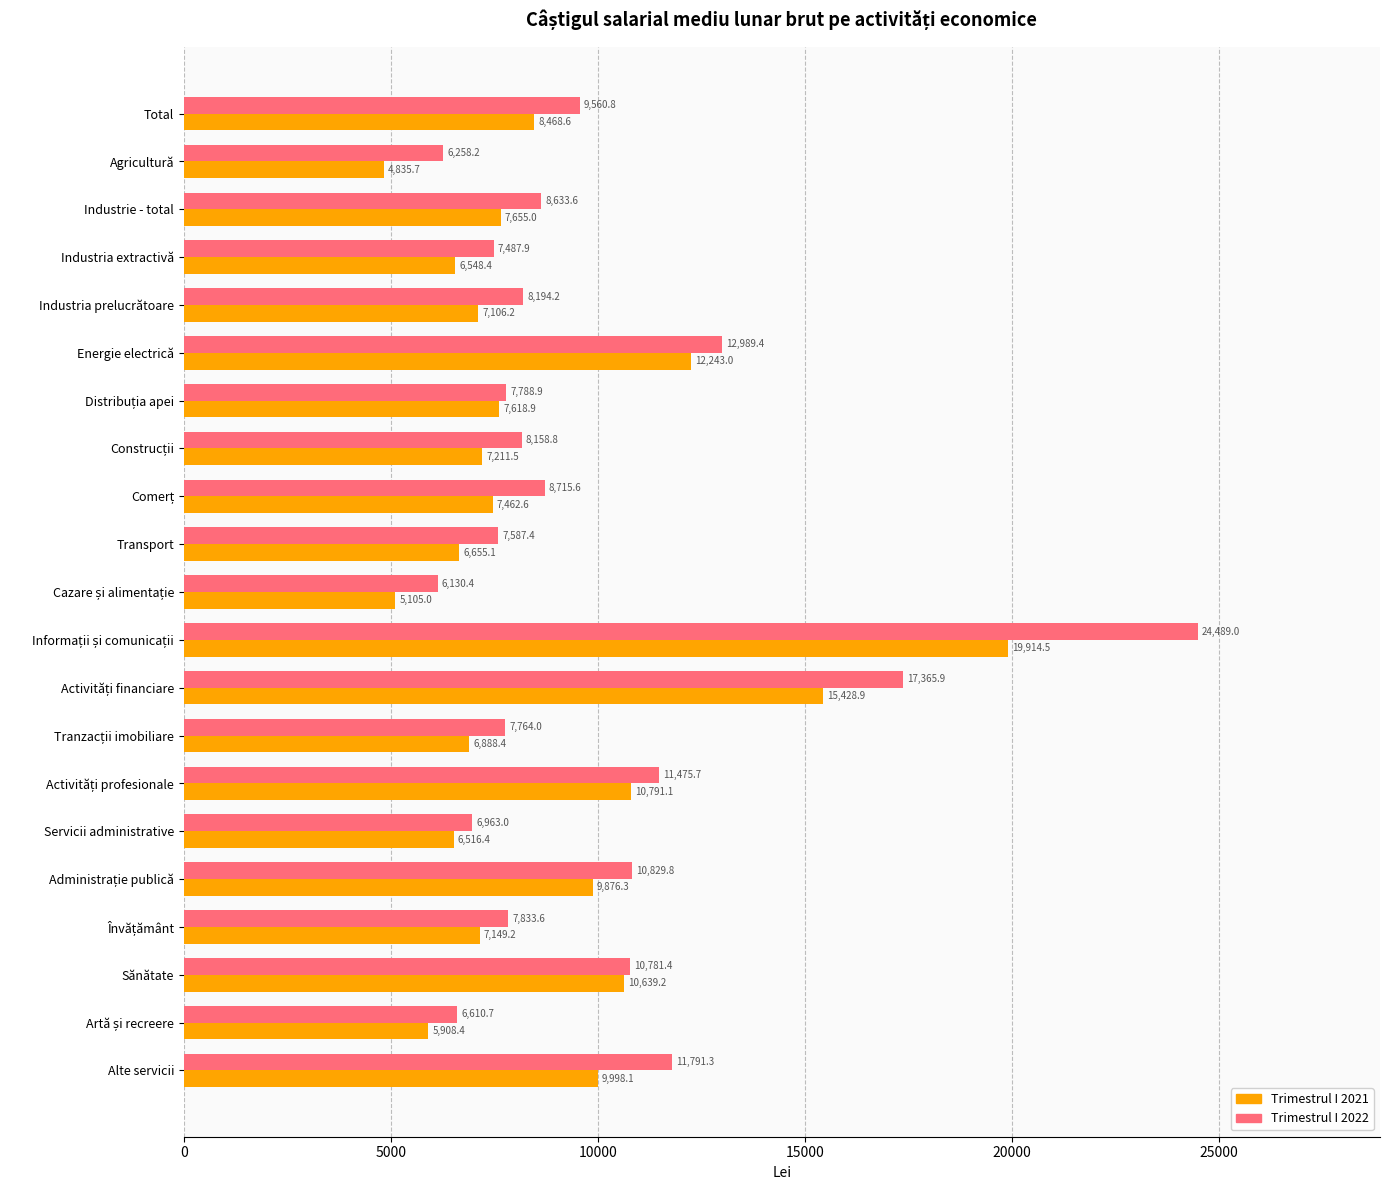

Is it true that Trimestrul I 2021 equals 1696.3 at Industria extractivă?

False